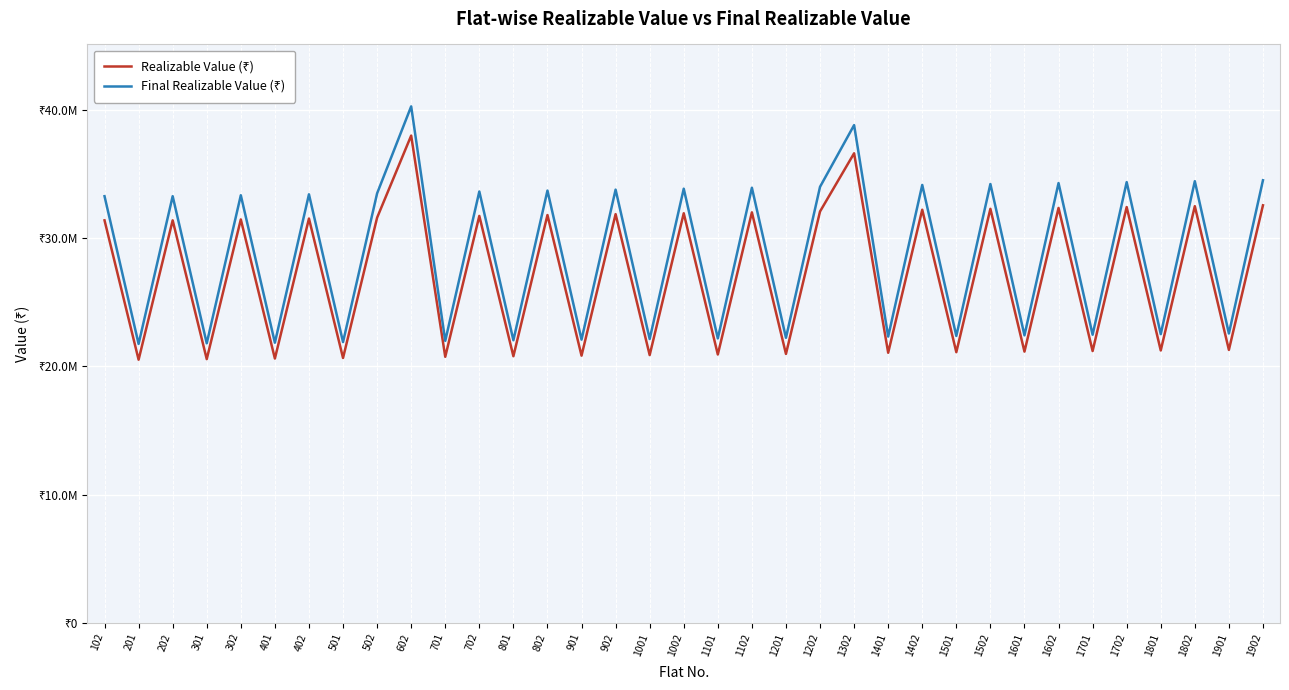

Which category has the lowest value across all series?

201